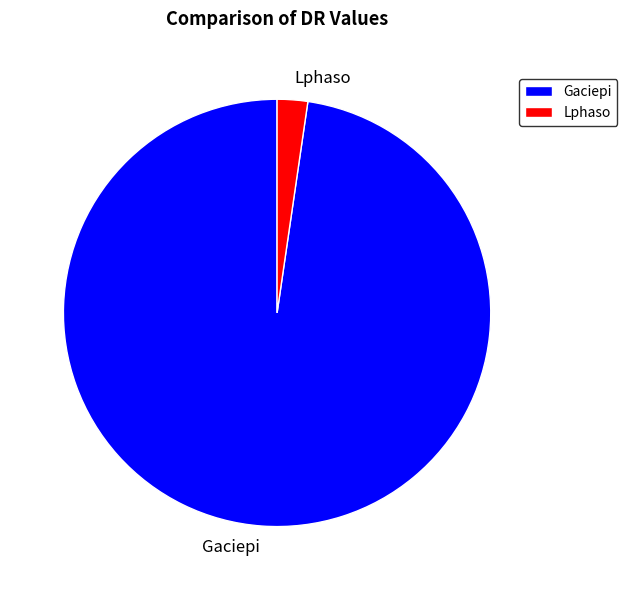

How many slices are in this pie chart?

2